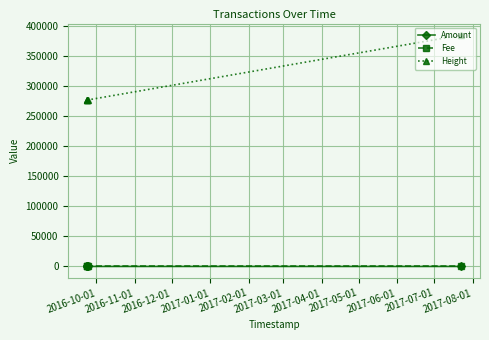

Reading left to right, what are all the values shown in this chart?

Amount: 5	10	5	19	0
Fee: 1	1	1	1	1
Height: 276543	276543	276543	276764	384513